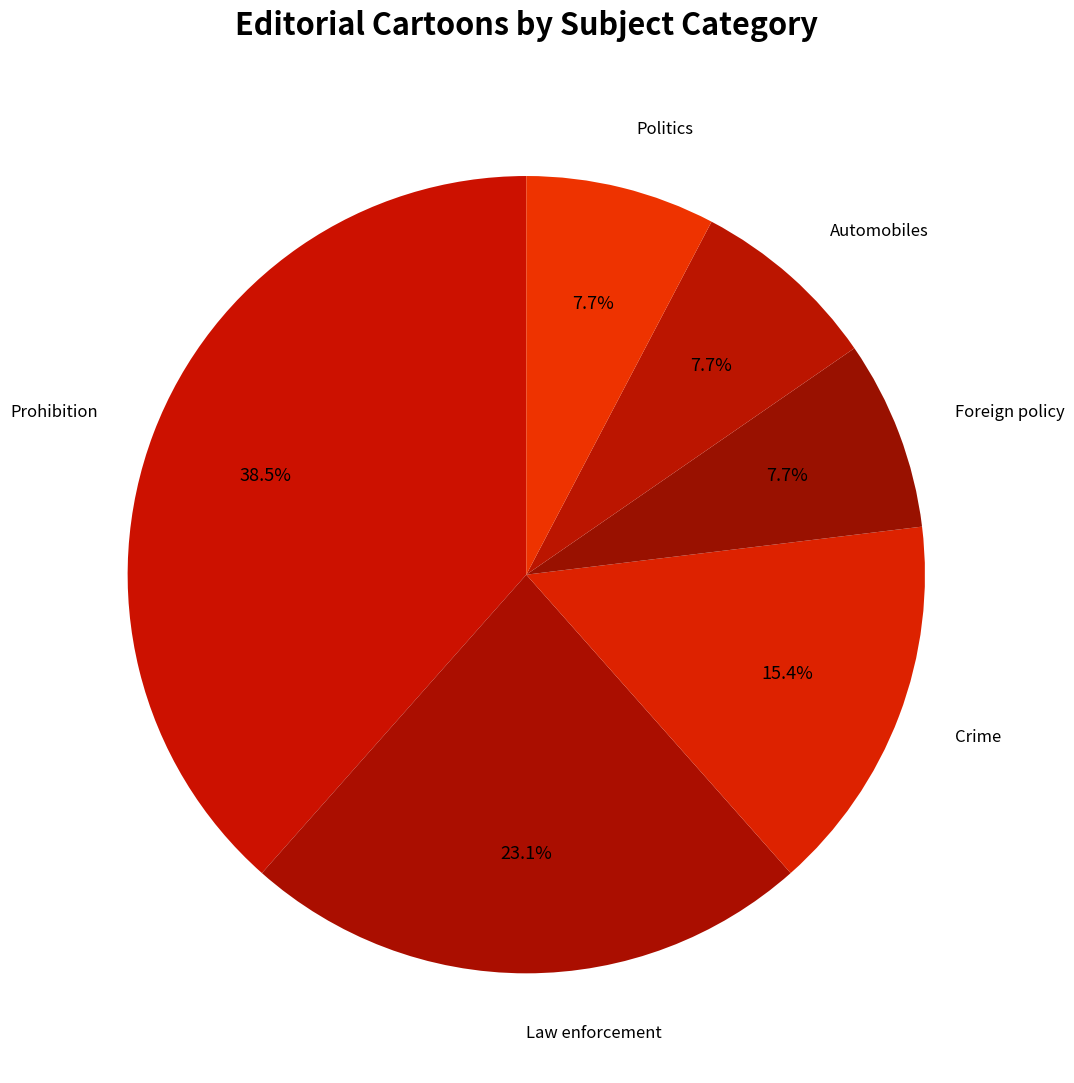

Between Automobiles and Prohibition, which is larger?

Prohibition